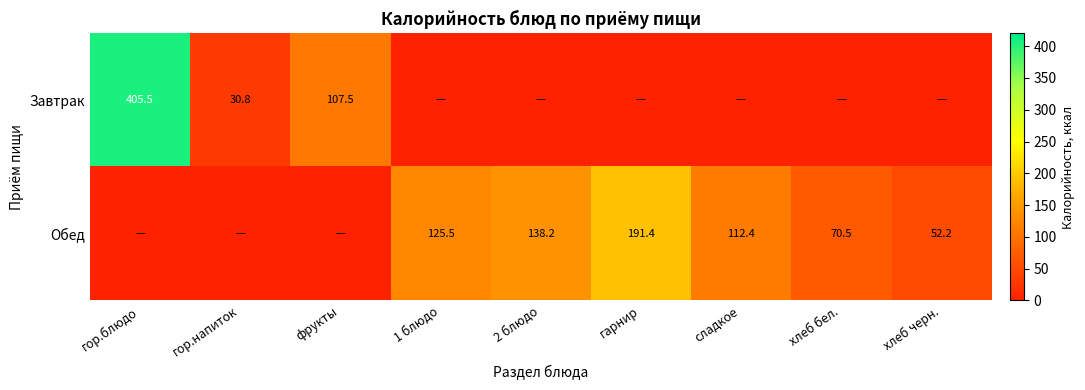

Count the number of data series in this chart.

2